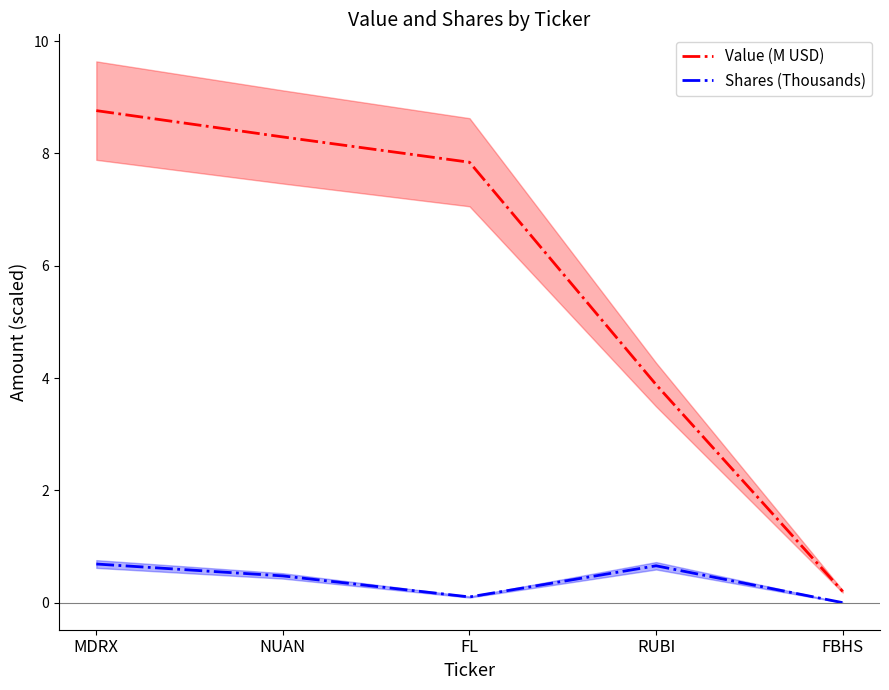

What is the lowest value of the Value (M USD) series?

0.2